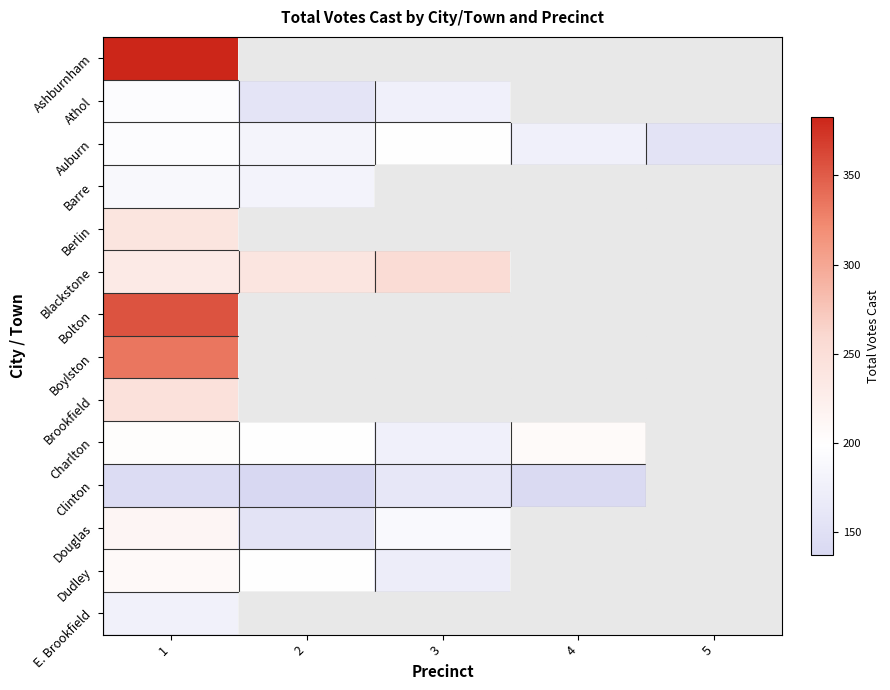

At how many categories does at least one series exceed 371?

1